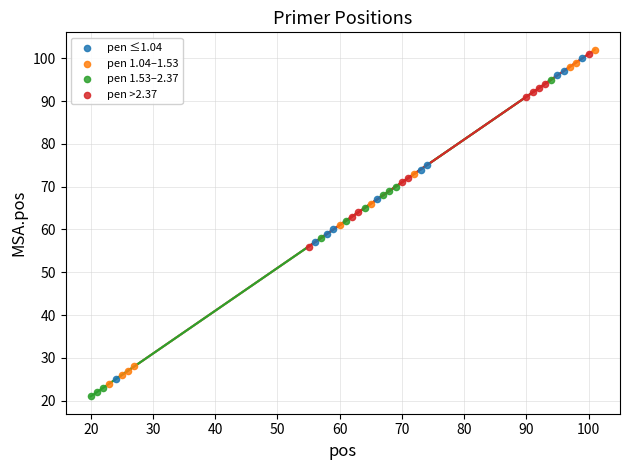

What are all the series names shown in the legend?

pen ≤1.04, pen 1.04–1.53, pen 1.53–2.37, pen >2.37